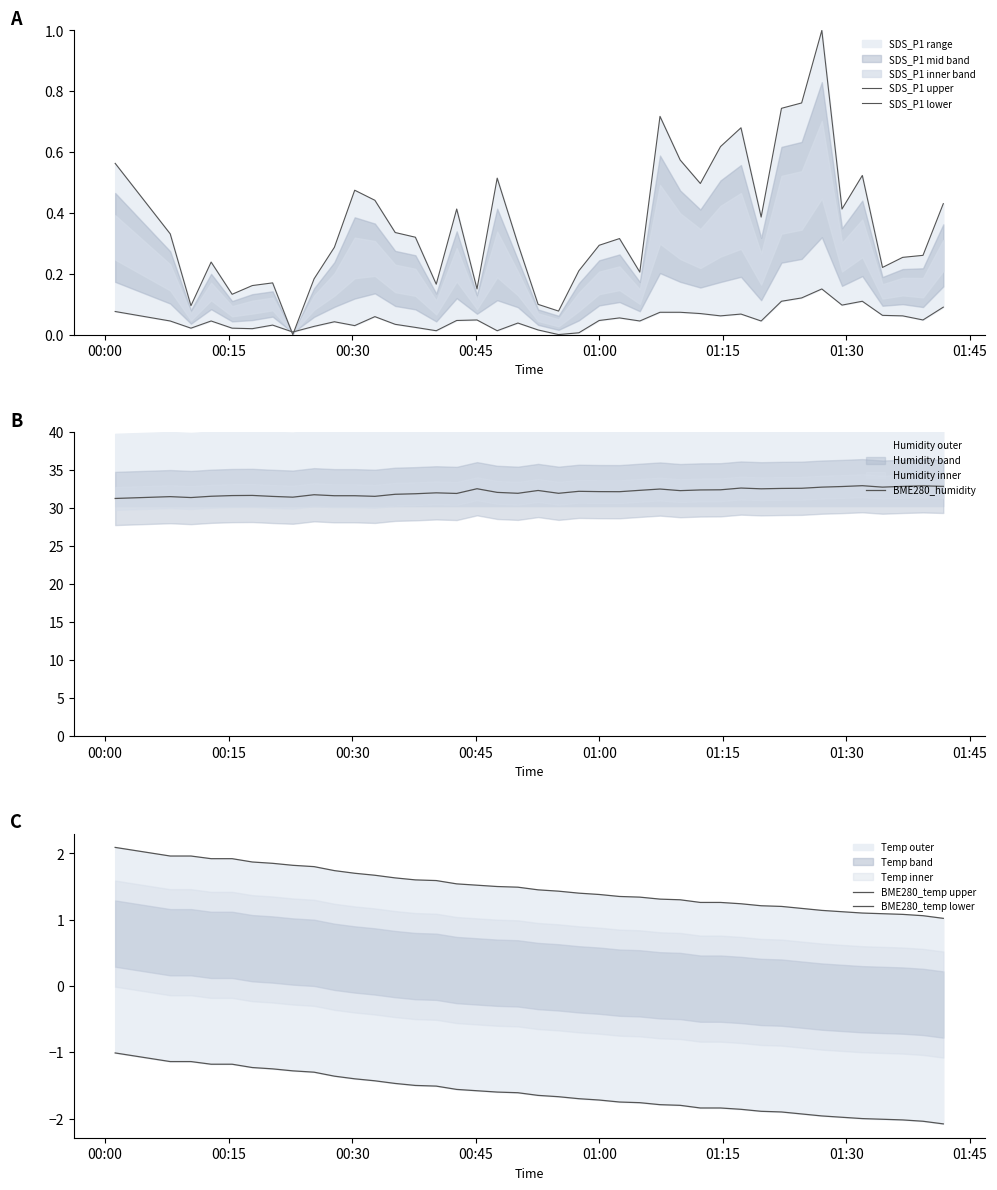

What is the sum of all SDS_P1 upper values?

14.6